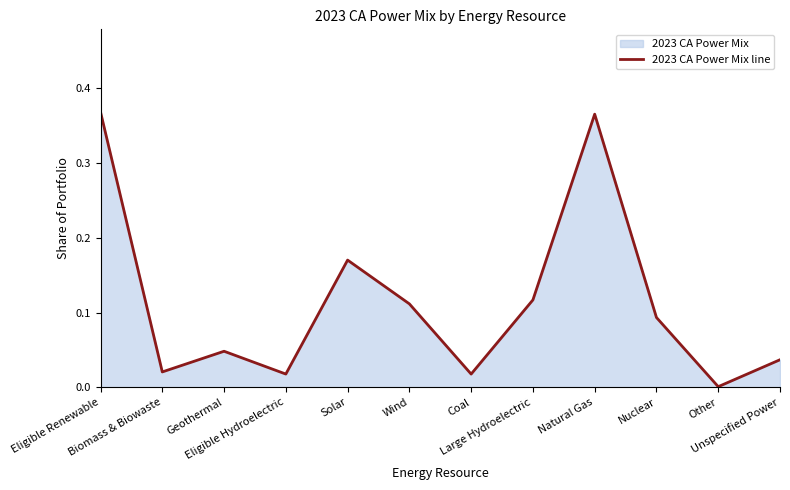

What is the sum of all values?

1.4